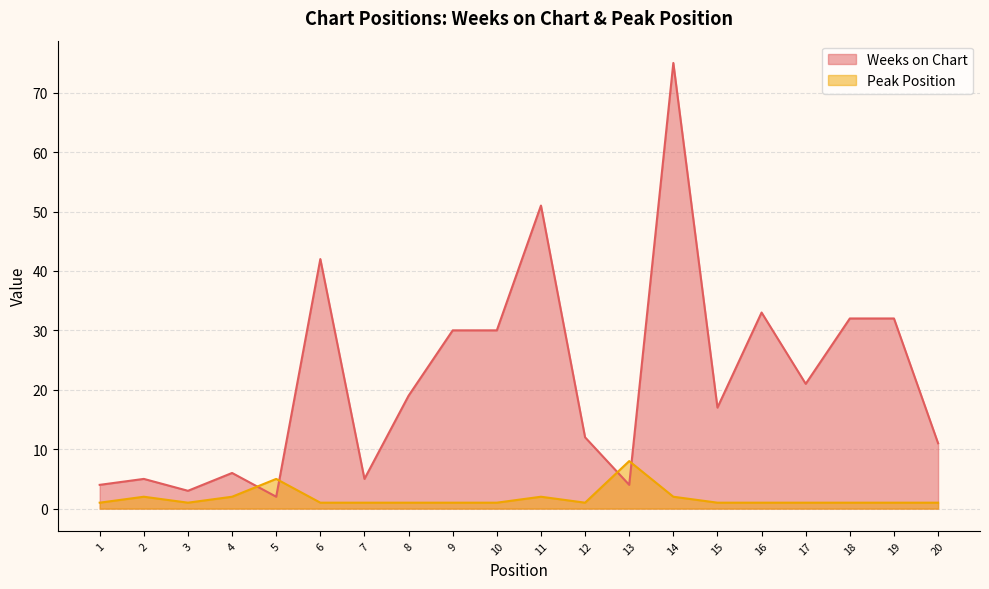

Does the chart have visible grid lines?

Yes